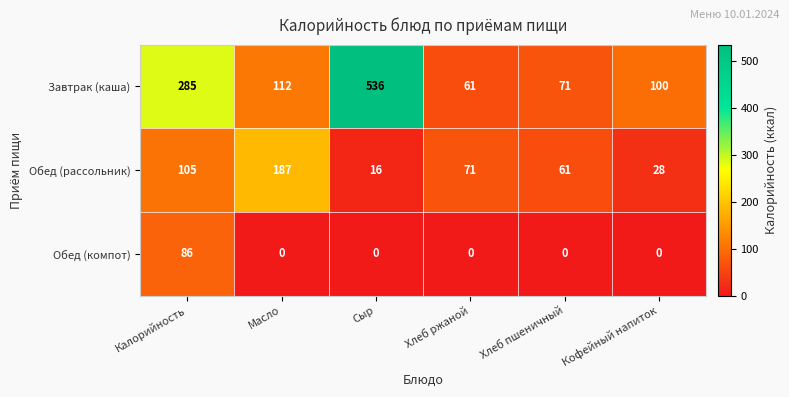

Which series has the largest range (max minus min)?

Завтрак (каша)